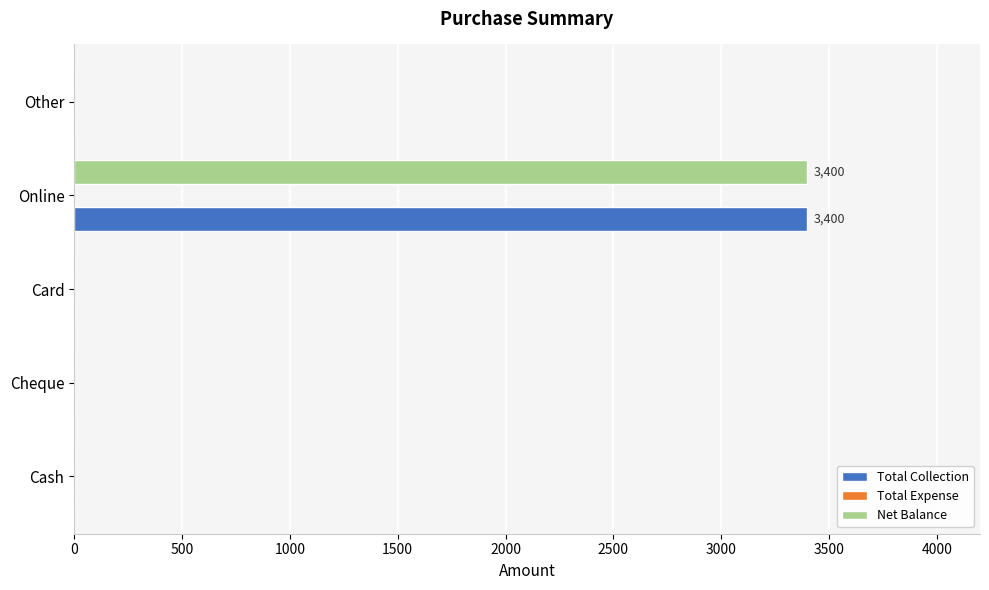

Is the value of Total Collection at Card greater than the value of Net Balance at Online?

No